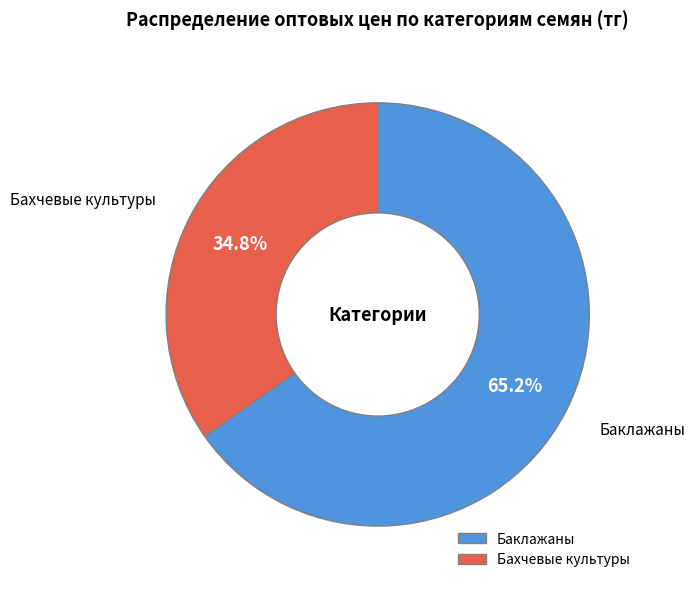

Which slice is the smallest?

Бахчевые культуры